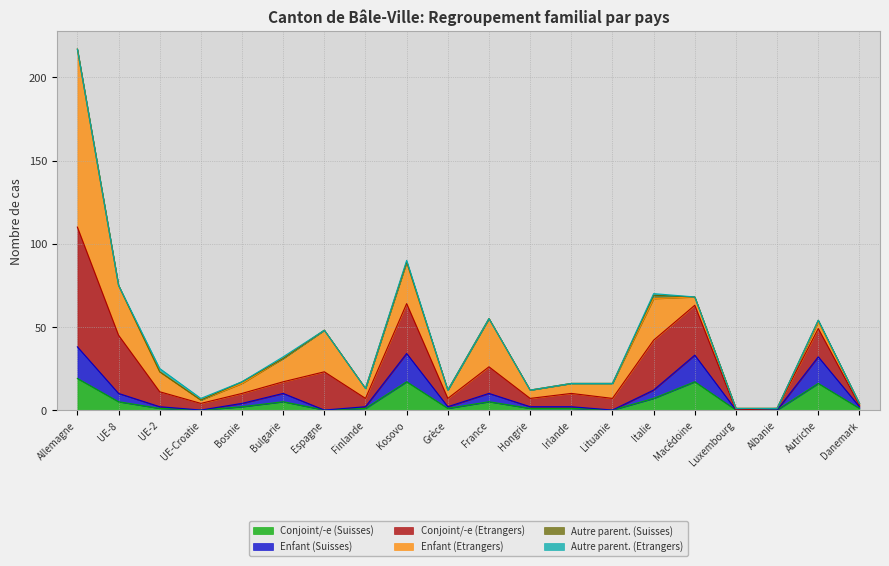

At which category is the sum across all series the highest?

Allemagne